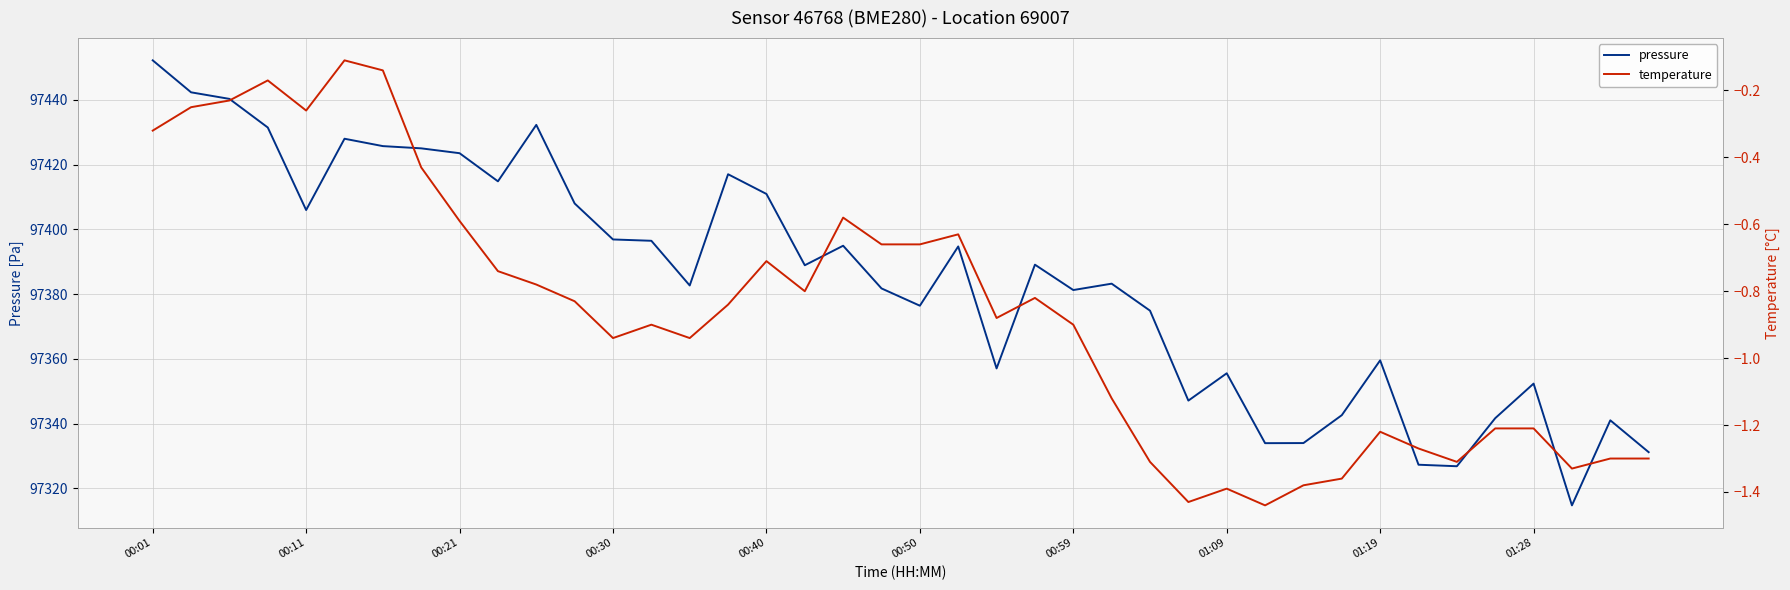

The pressure series shows 97410.9 at 00:40. True or false?

True